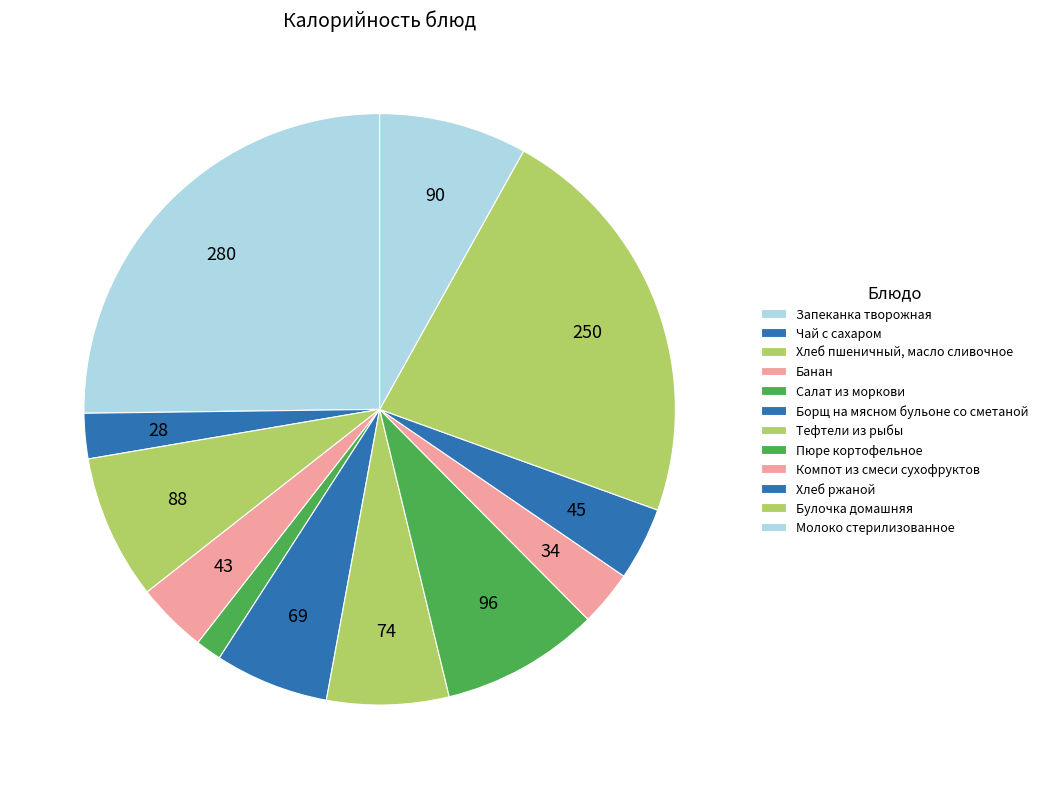

How many slices are in this pie chart?

12